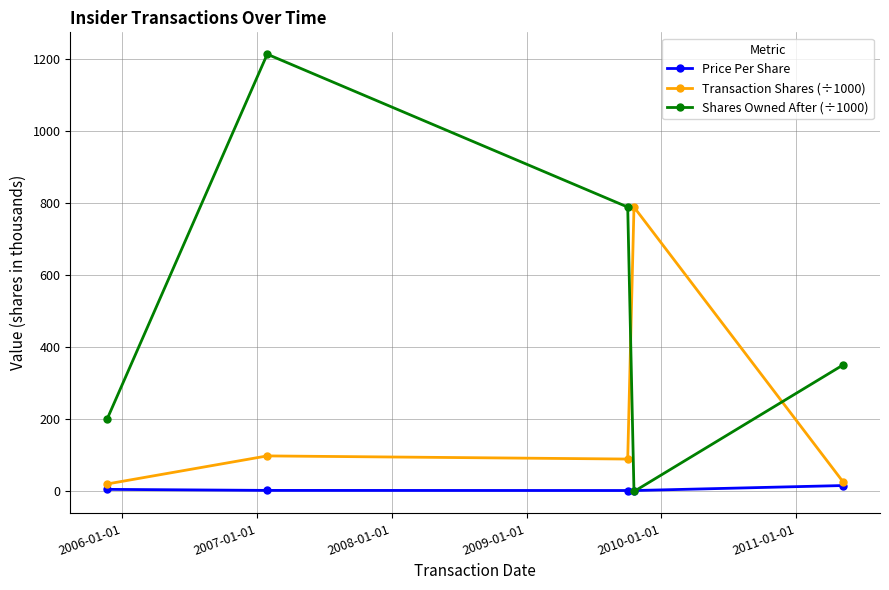

What is the difference between the maximum and minimum values in the Transaction Shares (÷1000) series?

768.2